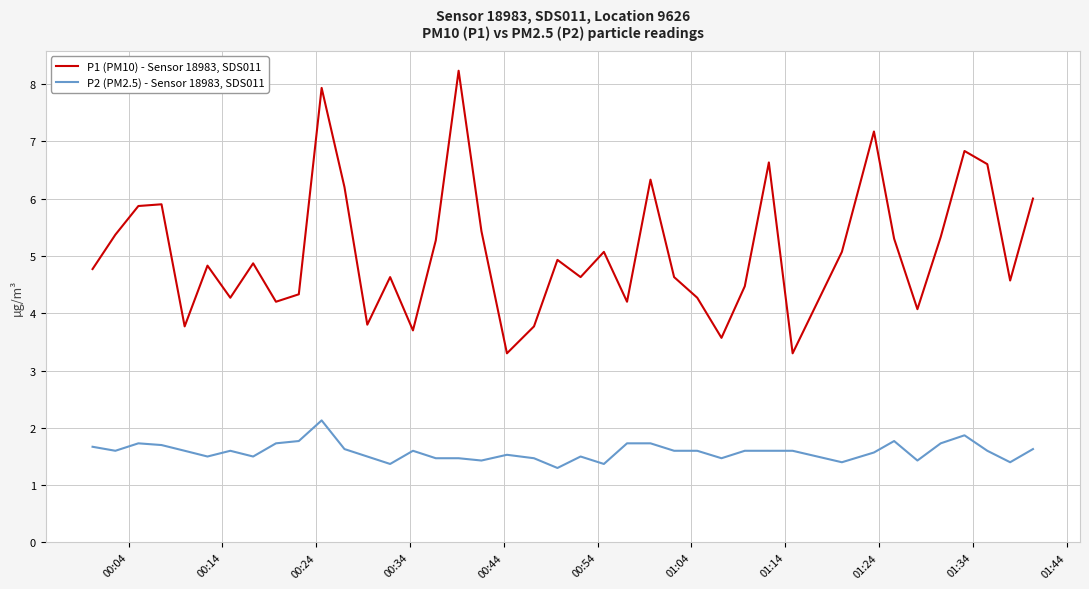

True or false: P2 (PM2.5) - Sensor 18983, SDS011 and P1 (PM10) - Sensor 18983, SDS011 intersect in this chart.

False